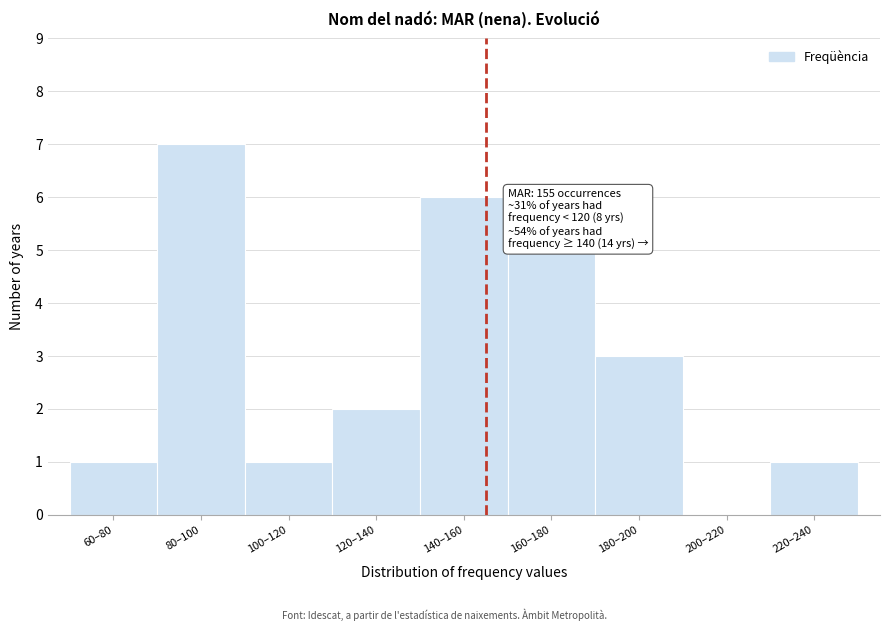

Reading left to right, transcribe all the data shown in this chart.

60–80=1	80–100=7	100–120=1	120–140=2	140–160=6	160–180=5	180–200=3	200–220=0	220–240=1